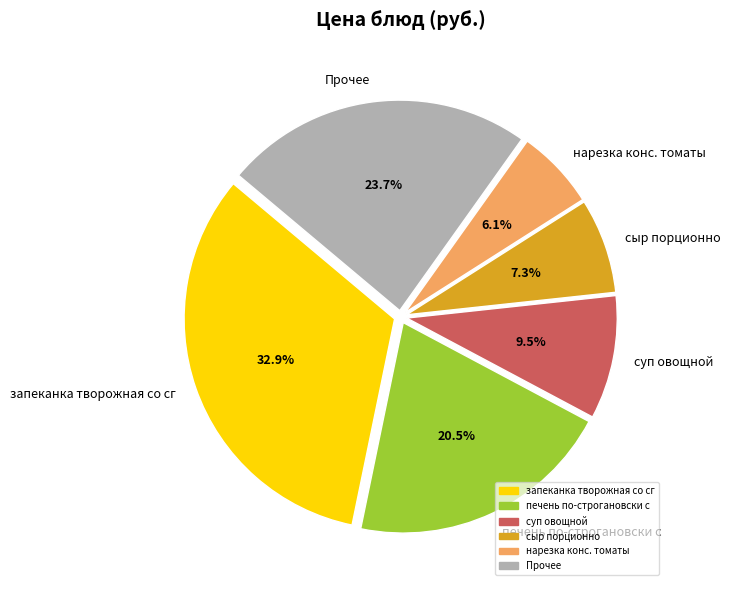

Does хлеб ржаной account for over 50% of the chart?

No